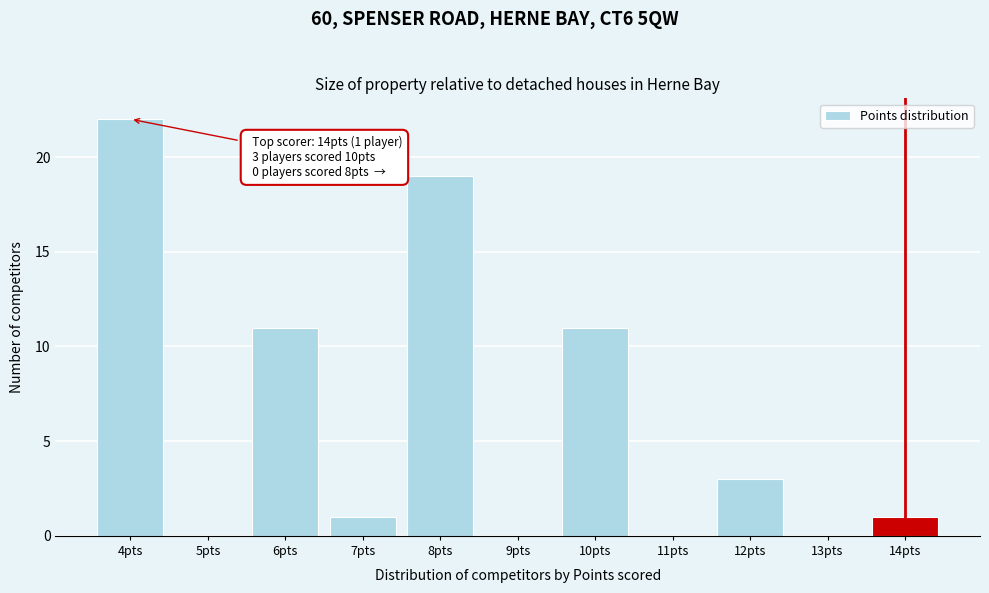

Reading left to right, list all the values displayed in this chart.

4pts=22	5pts=0	6pts=11	7pts=1	8pts=19	9pts=0	10pts=11	11pts=0	12pts=3	13pts=0	14pts=1